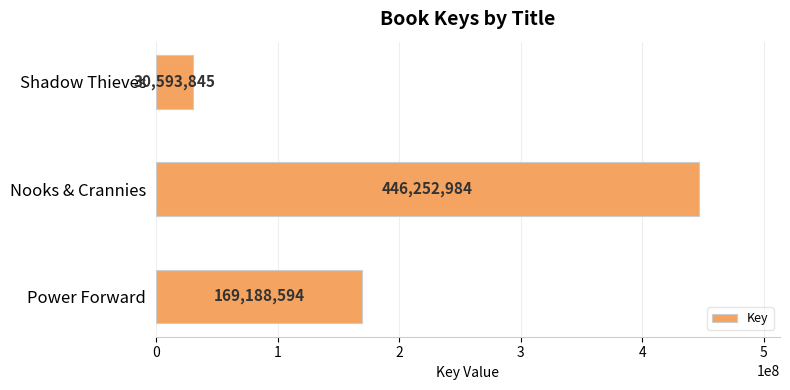

Reading bottom to top, transcribe all the data shown in this chart.

169188594	446252984	30593845